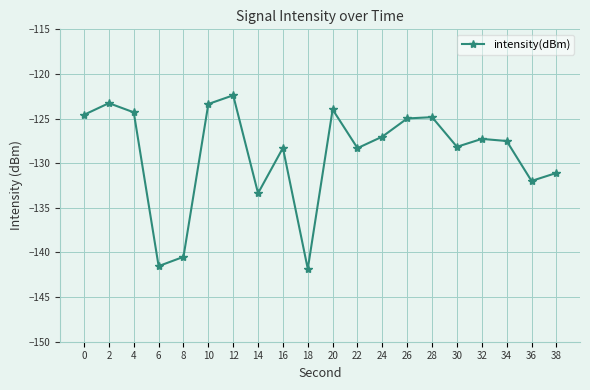

What is the change in value from 18 to 26?

+16.9